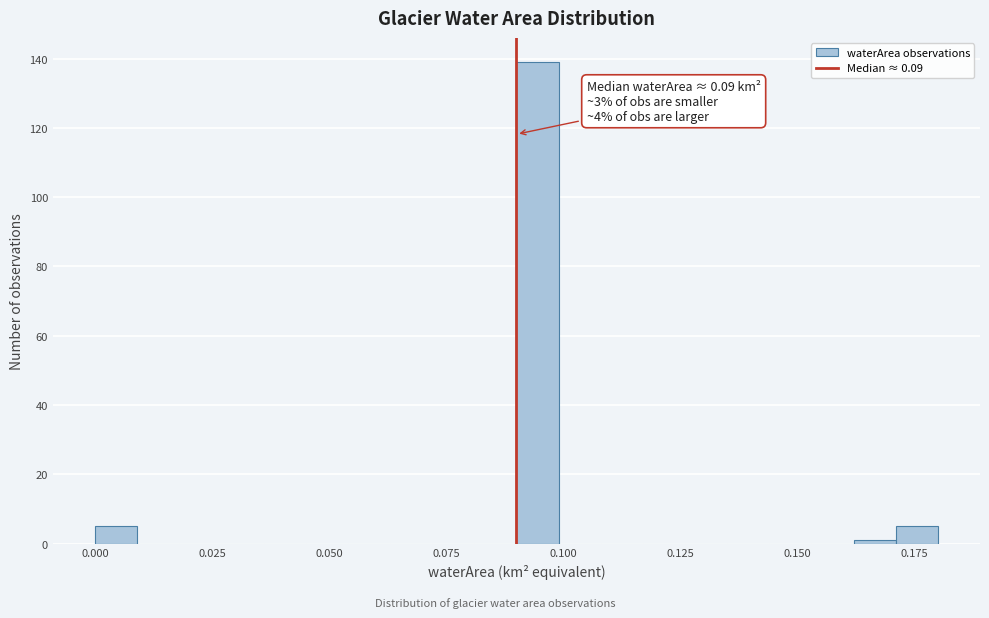

Read against the x-axis, roughly where is the centre of the tallest bar?

0.095